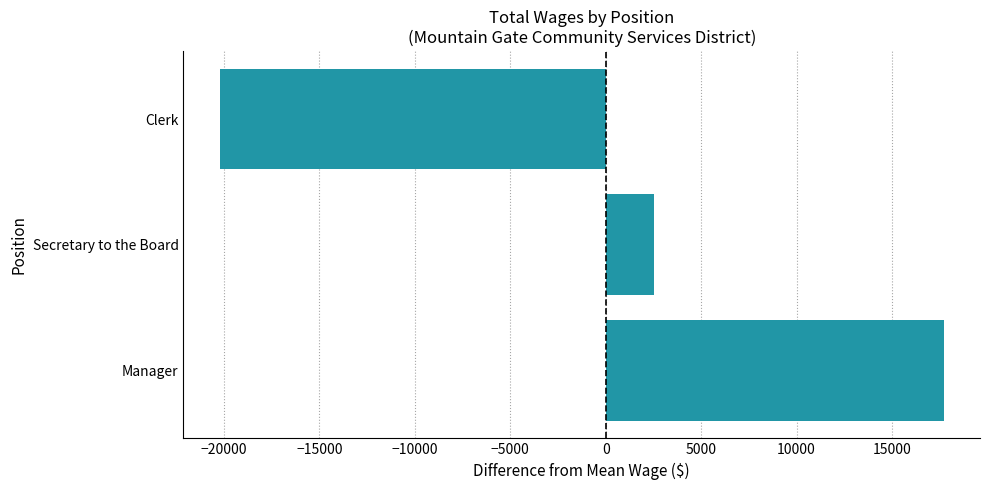

Reading bottom to top, transcribe all the data shown in this chart.

17716.7	2510.7	-20227.3